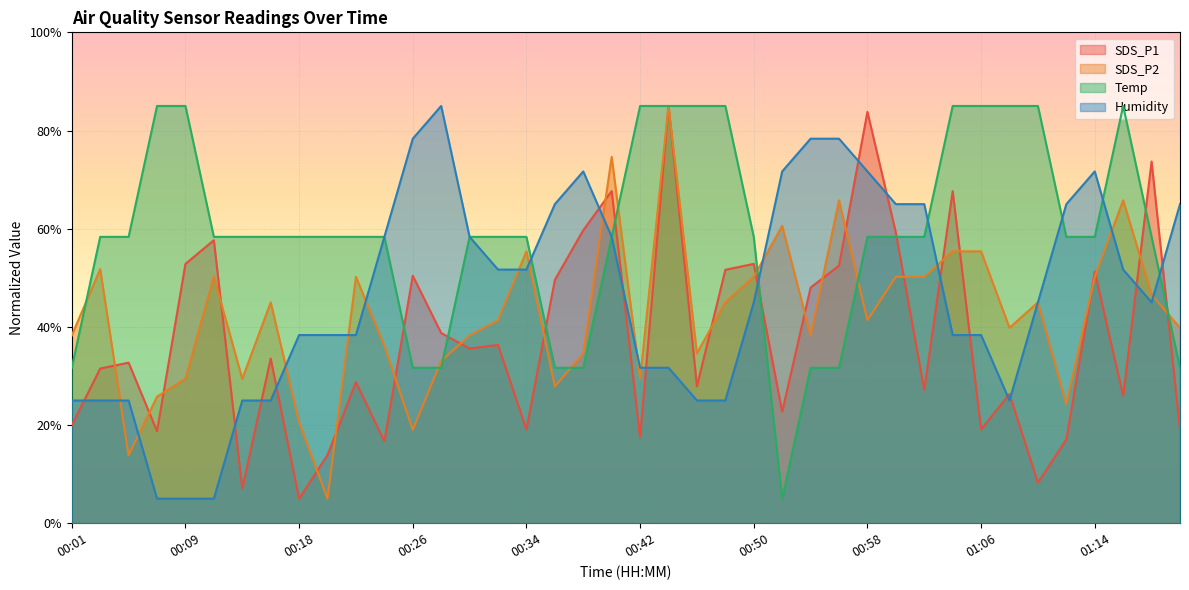

At which label is Humidity closest to 45?

00:50